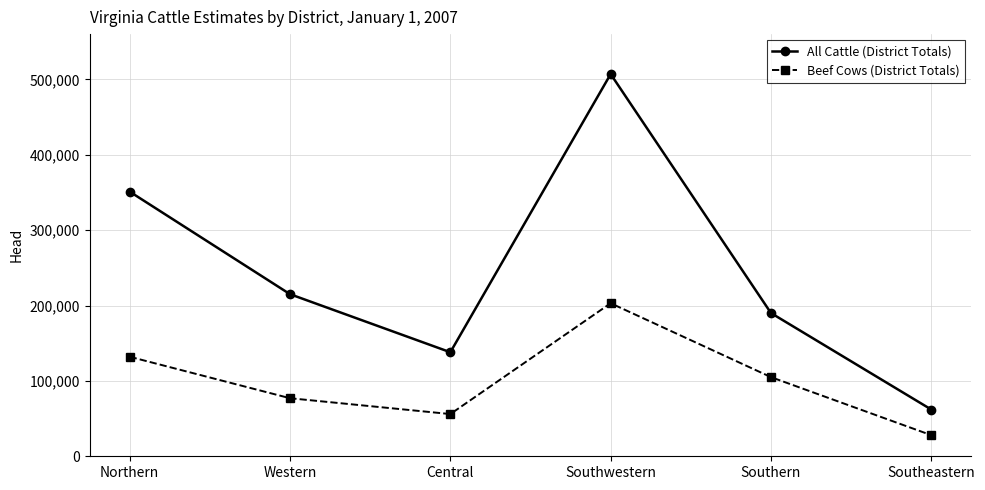

What is the total value across all series at Western?

292000